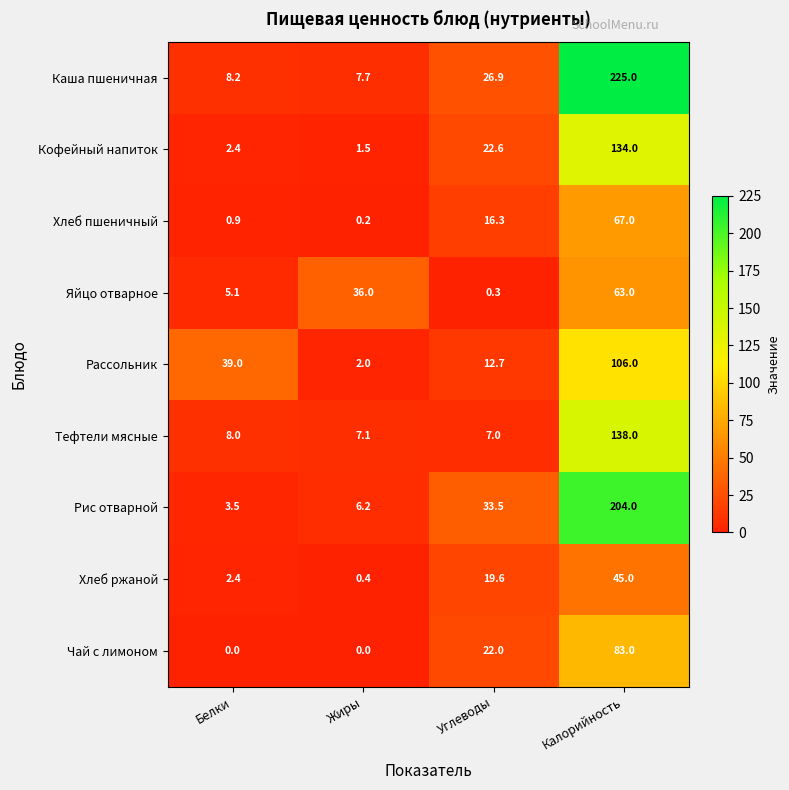

Between Жиры and Калорийность, which series saw the biggest shift?

Каша пшеничная